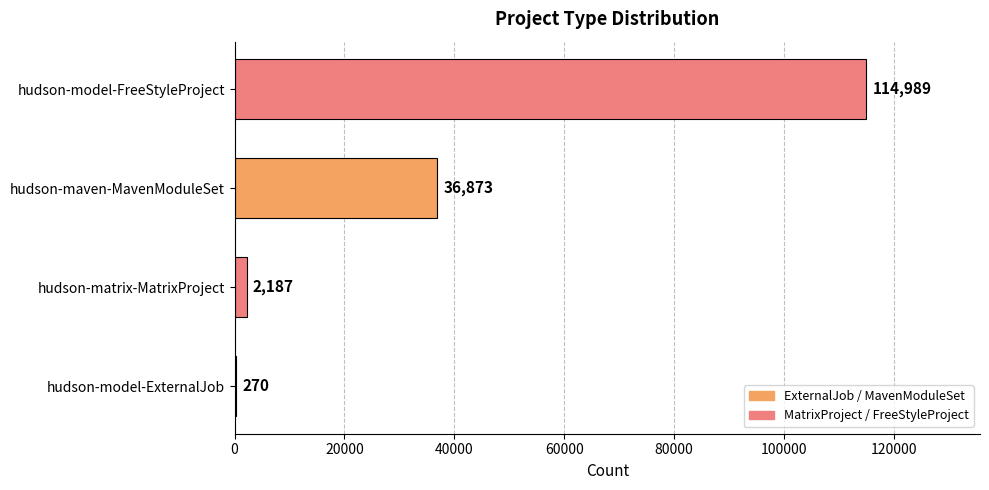

Which has a higher value, hudson-maven-MavenModuleSet or hudson-model-ExternalJob?

hudson-maven-MavenModuleSet